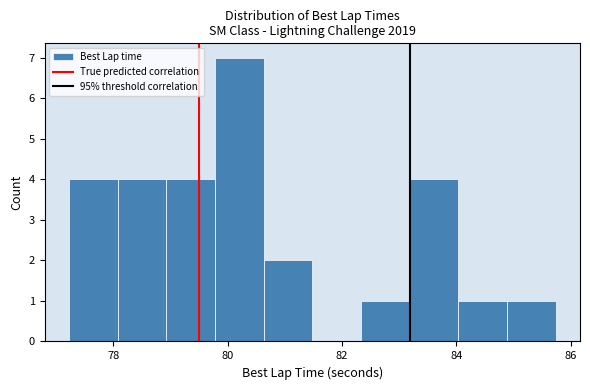

Reading left to right, list every bar in this chart as the range it spans on the x-axis followed by its height. Neither the bar edges nor the heights are printed on the chart, so give them approximately, as read against the axes.

77.2 to 78.0: 4
78.0 to 79.0: 4
79.0 to 79.8: 4
79.8 to 80.6: 7
80.6 to 81.4: 2
81.4 to 82.4: 0
82.4 to 83.2: 1
83.2 to 84.0: 4
84.0 to 84.8: 1
84.8 to 85.8: 1